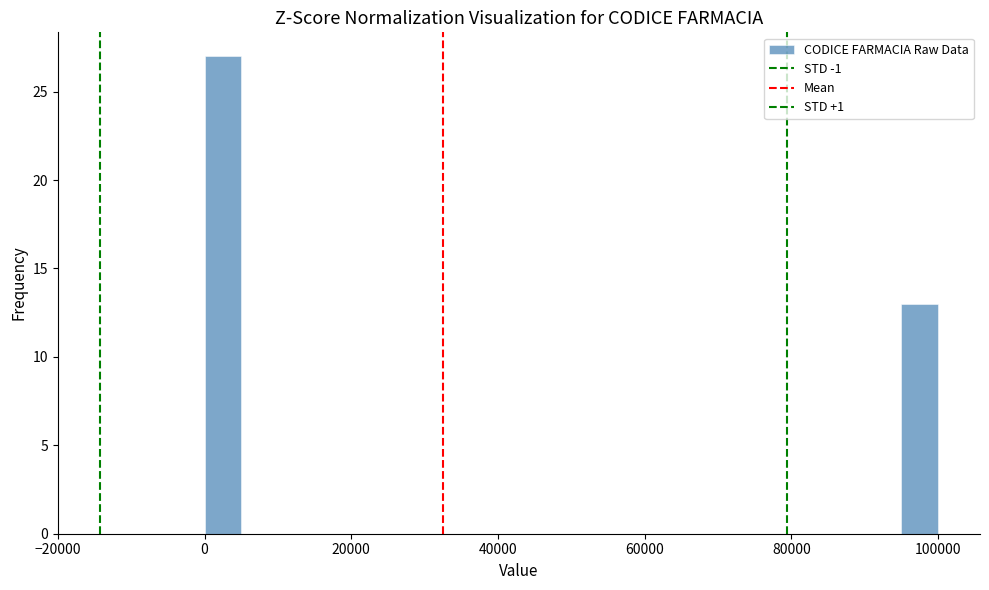

Read against the x-axis, roughly where is the centre of the tallest bar?

2000